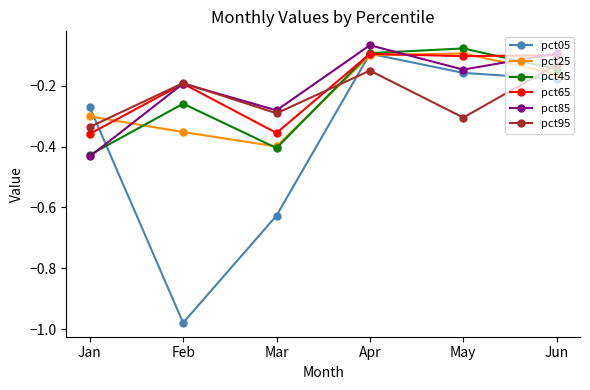

Rank the categories by pct05 value from lowest to highest.

Feb, Mar, Jan, Jun, May, Apr